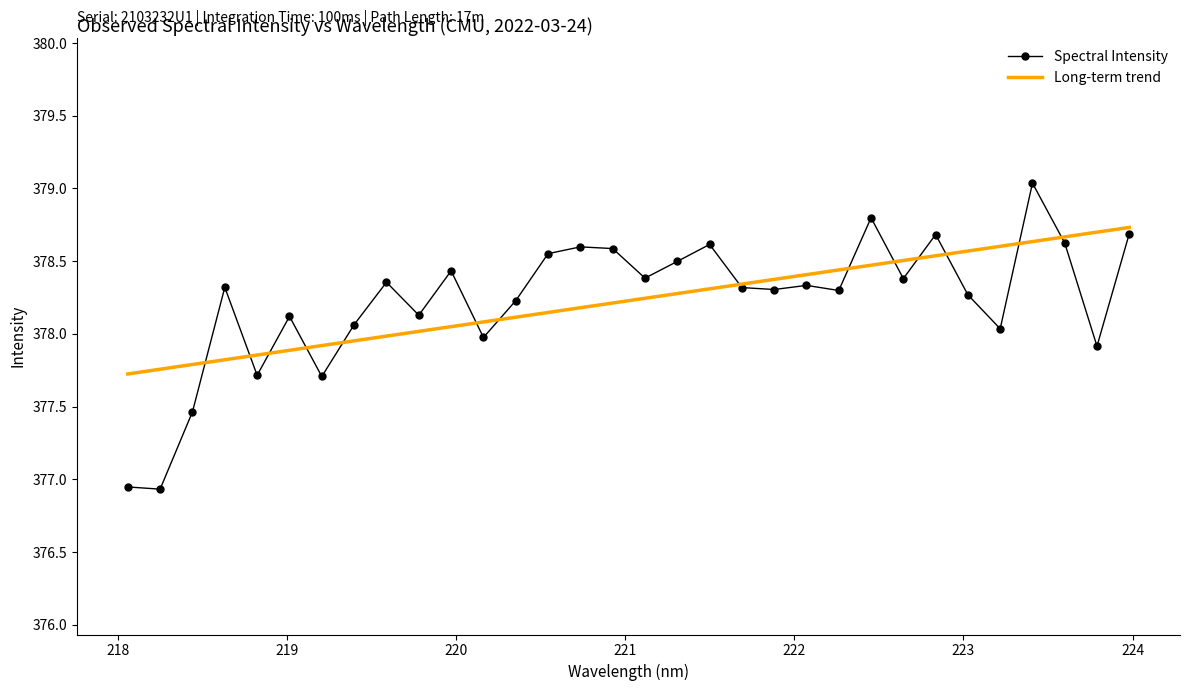

Which series has the largest range (max minus min)?

Spectral Intensity